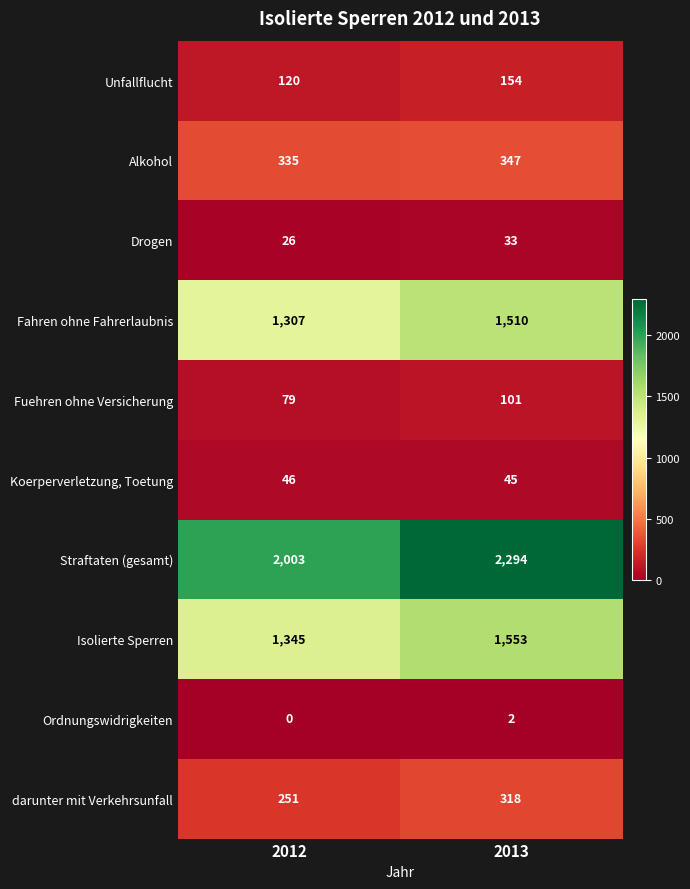

How many distinct data groups are displayed?

10